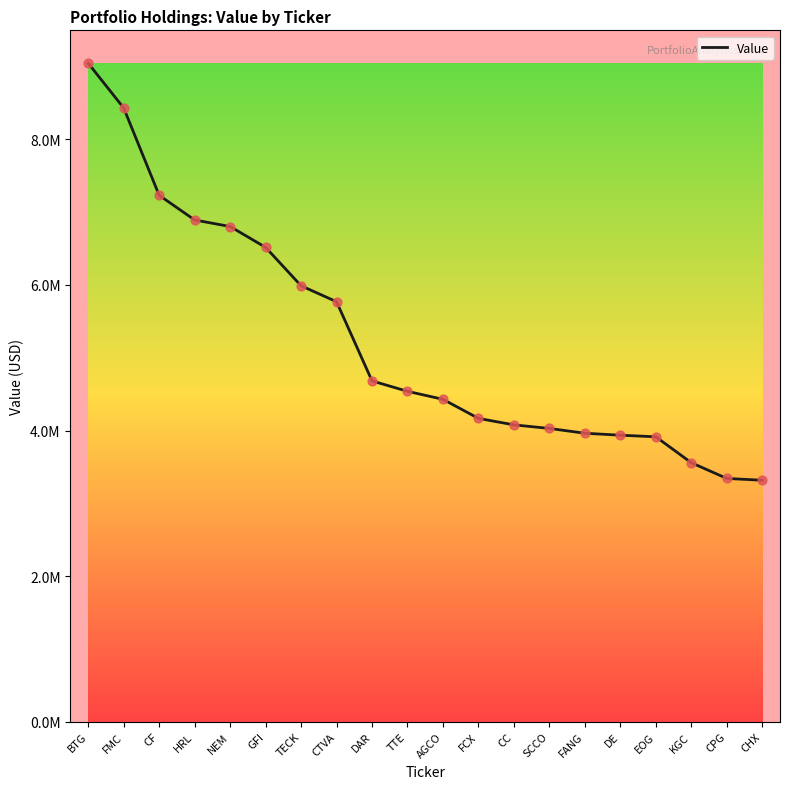

Which has a higher value, CPG or TECK?

TECK